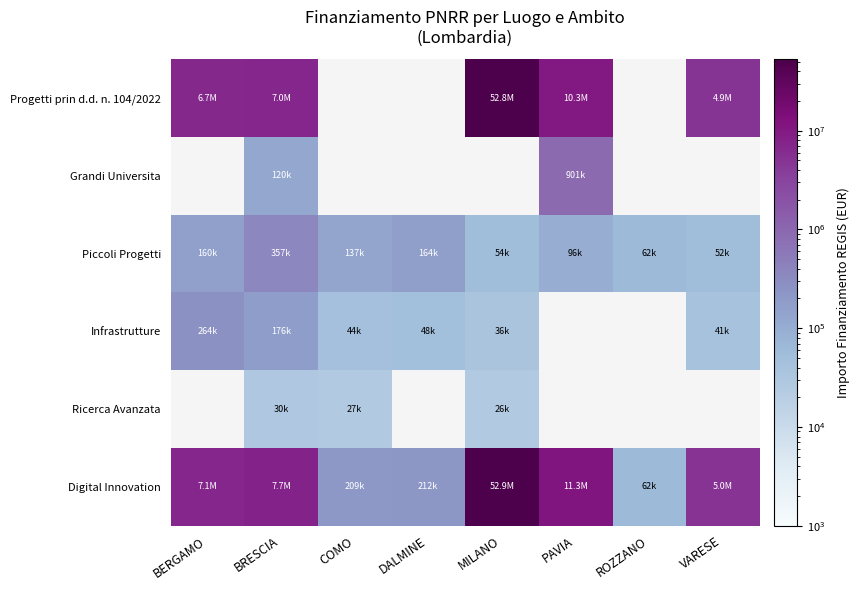

Which category has the lowest value across all series?

MILANO